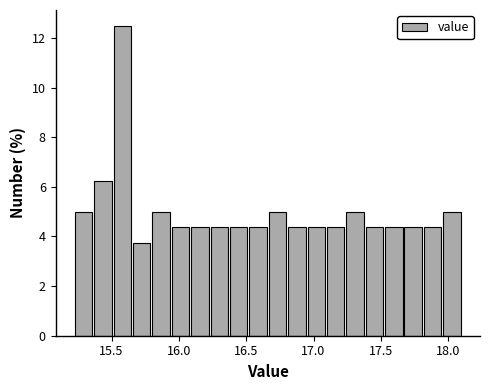

Read against the x-axis, roughly where is the centre of the tallest bar?

15.60